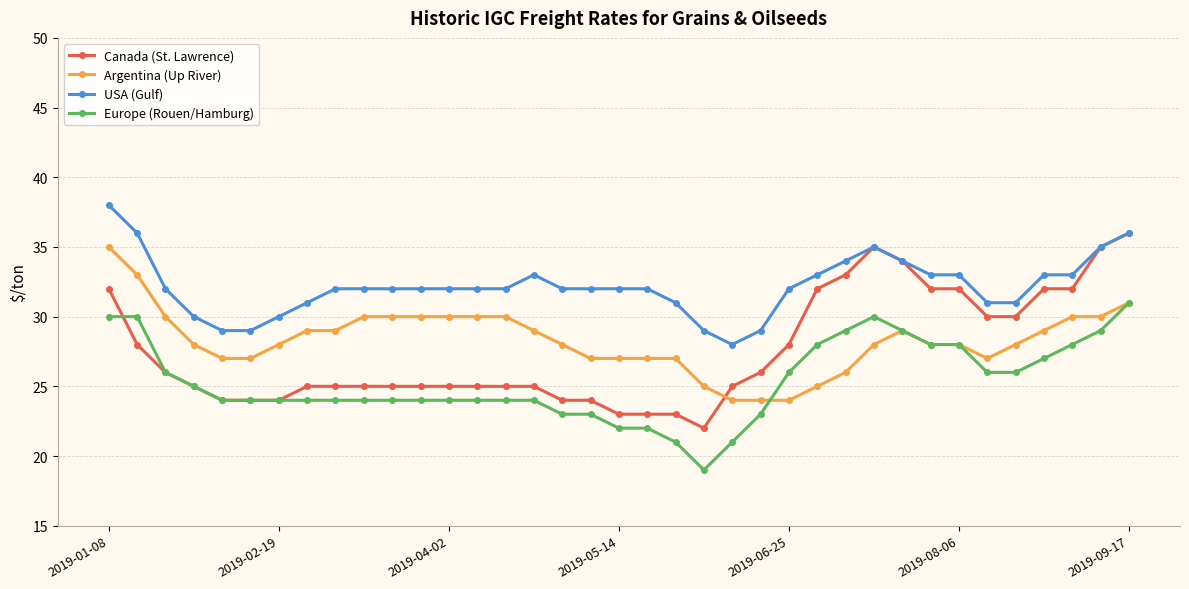

Which series has the widest spread of values?

Canada (St. Lawrence)